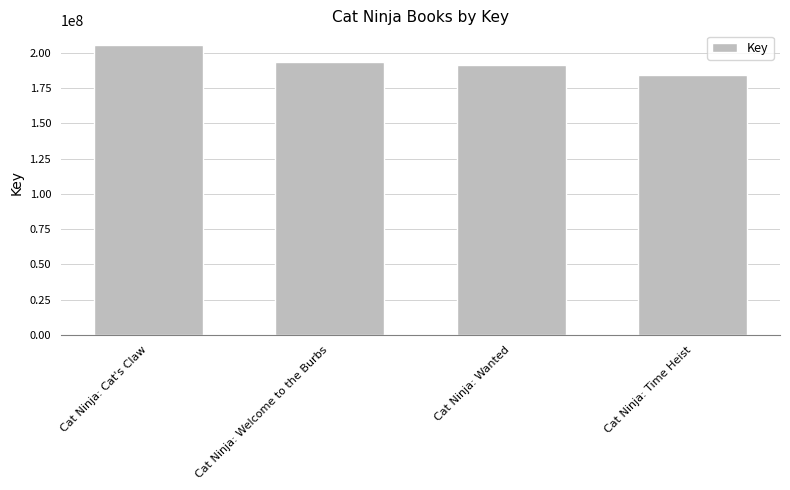

How many bars are there in total?

4